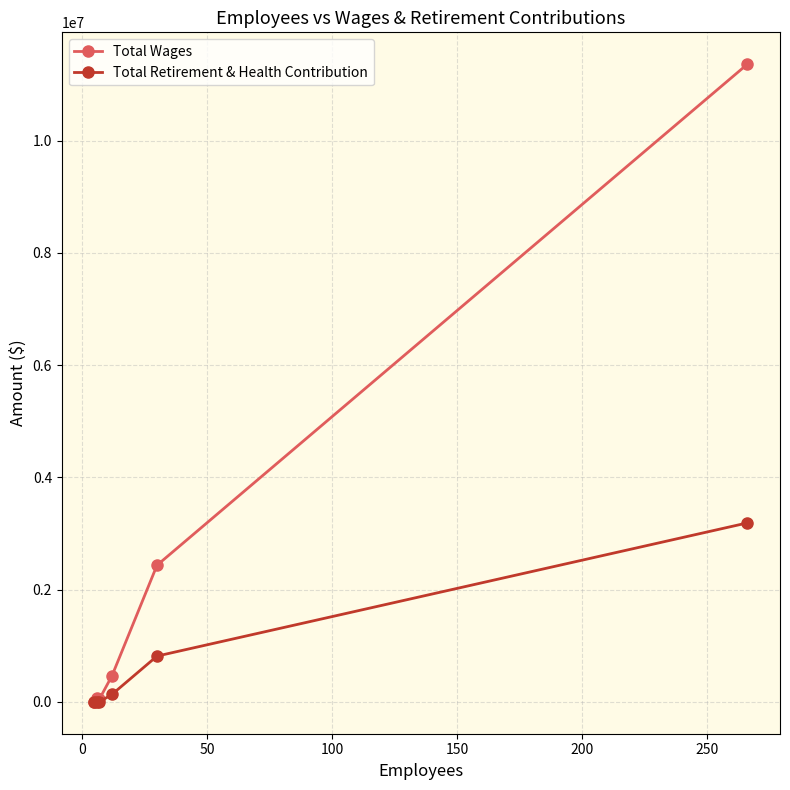

True or false: Total Retirement & Health Contribution has more than 1 points higher than both neighbors.

False